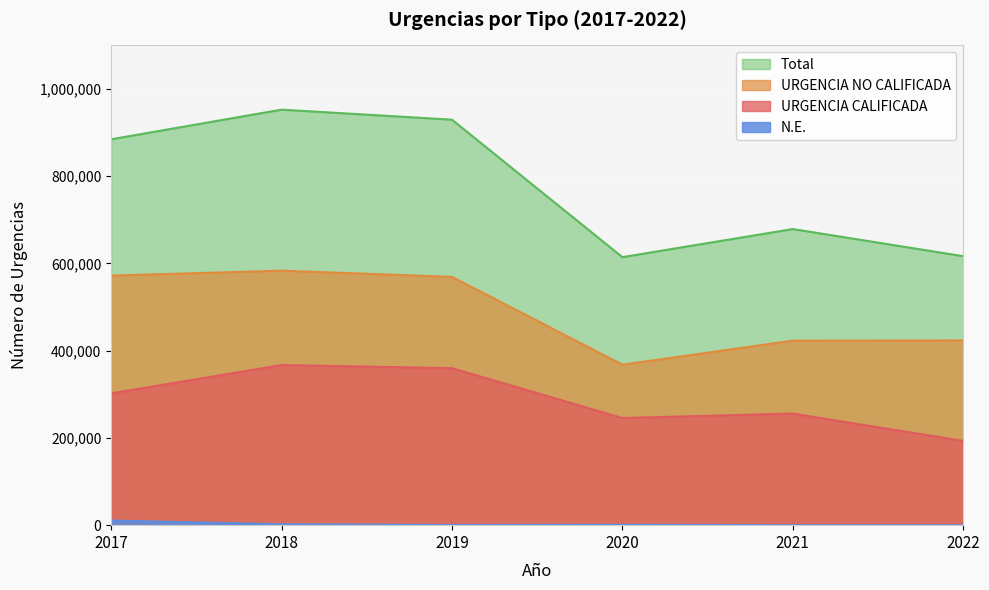

Where is the first local maximum for Total?

2018